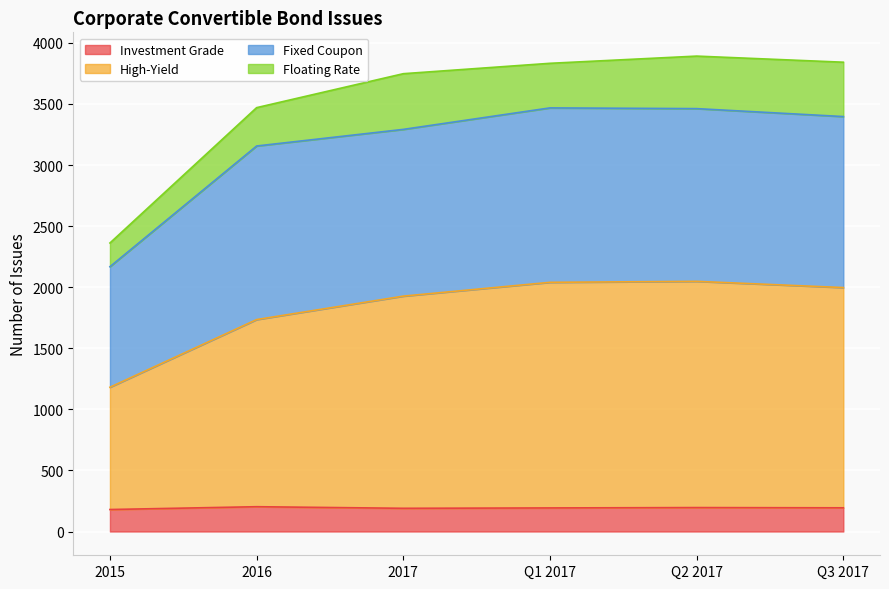

True or false: High-Yield and Investment Grade intersect in this chart.

False